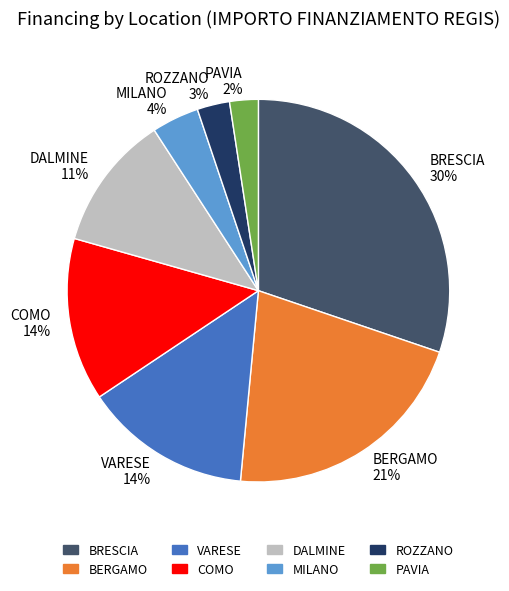

Count the number of slices in the pie.

8